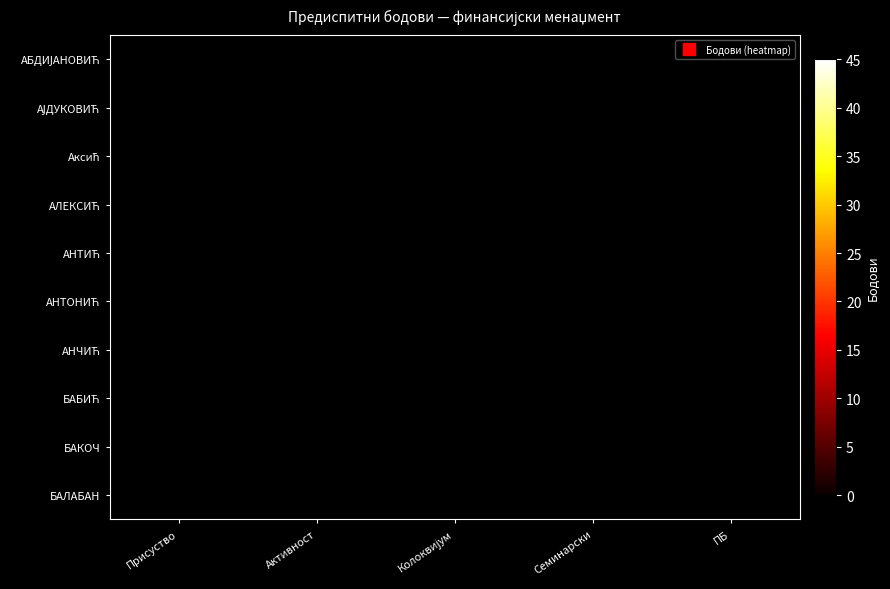

At Присуство, list the series in order from smallest to largest.

АБДИЈАНОВИЋ, АЈДУКОВИЋ, Аксић, АЛЕКСИЋ, АНТИЋ, АНТОНИЋ, АНЧИЋ, БАБИЋ, БАКОЧ, БАЛАБАН